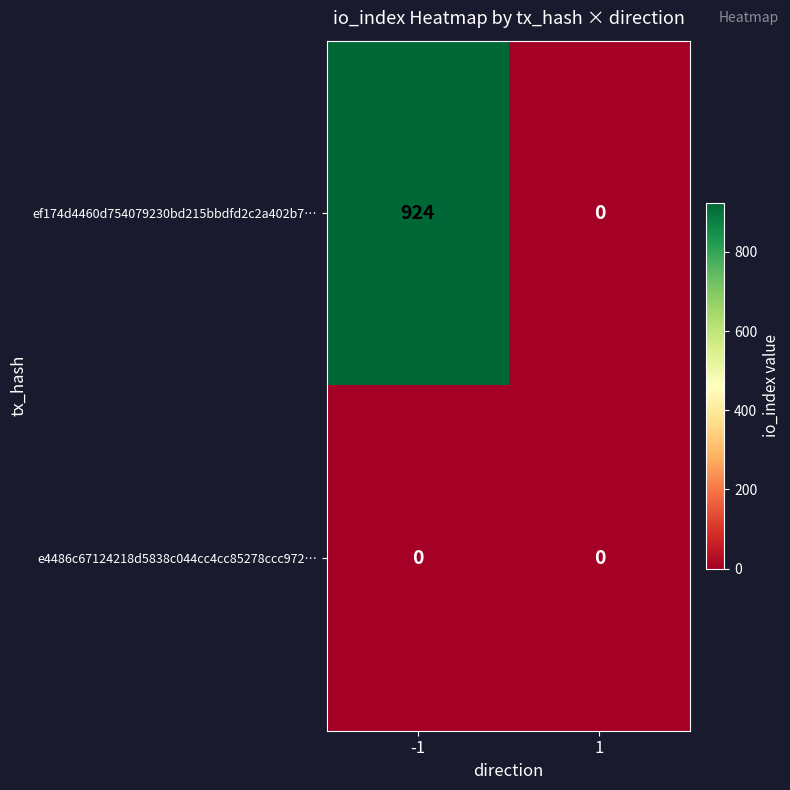

What is the maximum value shown in the chart?

924